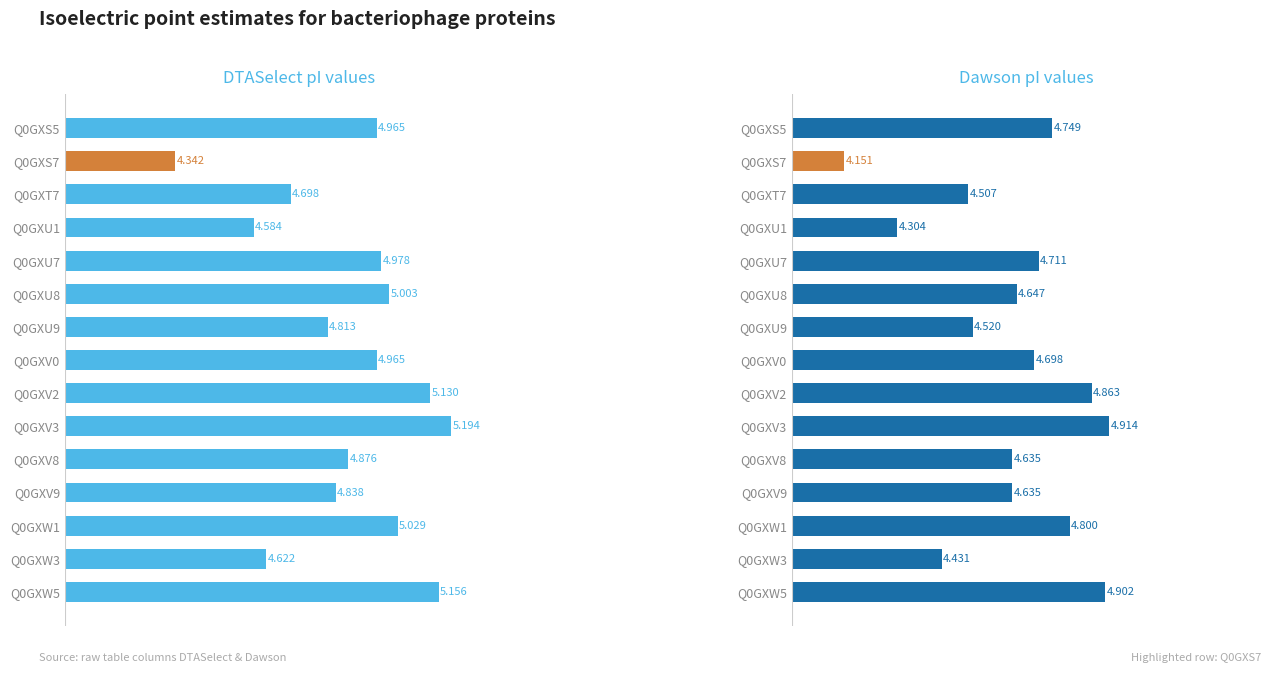

What is the value of the DTASelect bar at the 8th from the left?

5.0